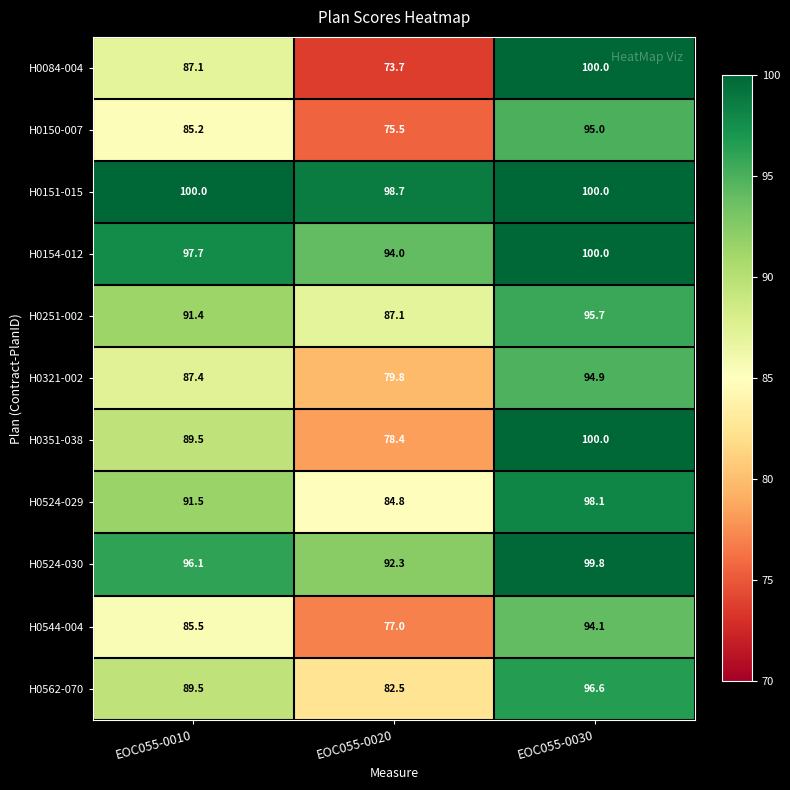

Between EOC055-0010 and EOC055-0030, which series saw the biggest shift?

H0084-004